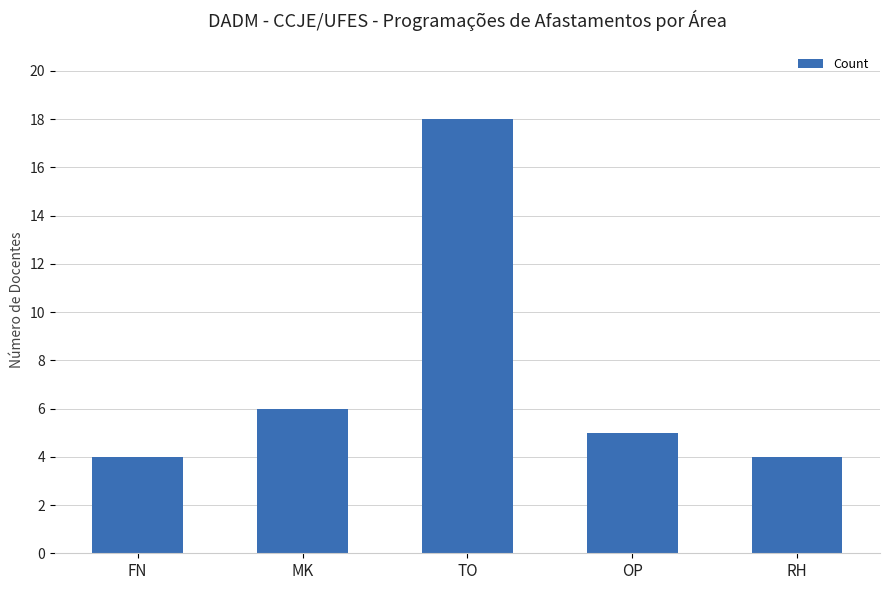

True or false: the data shows 18 at TO.

True